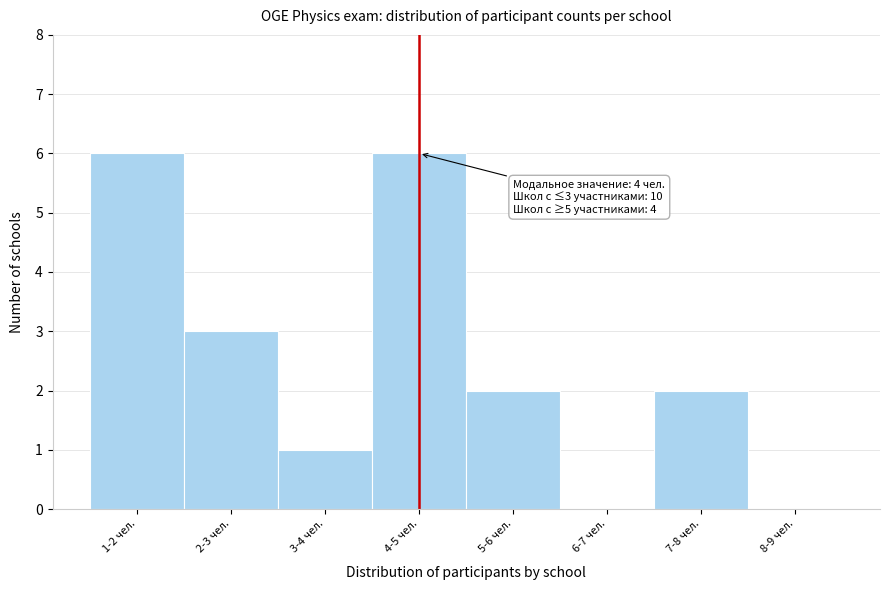

Reading left to right, what are all the values shown in this chart?

1-2 чел.=6	2-3 чел.=3	3-4 чел.=1	4-5 чел.=6	5-6 чел.=2	6-7 чел.=0	7-8 чел.=2	8-9 чел.=0